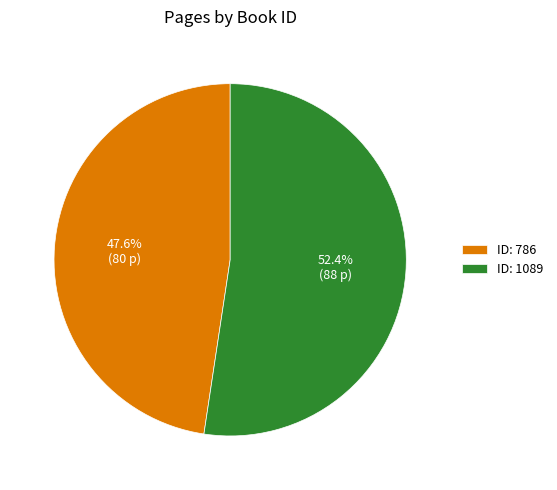

How many slices are in this pie chart?

2